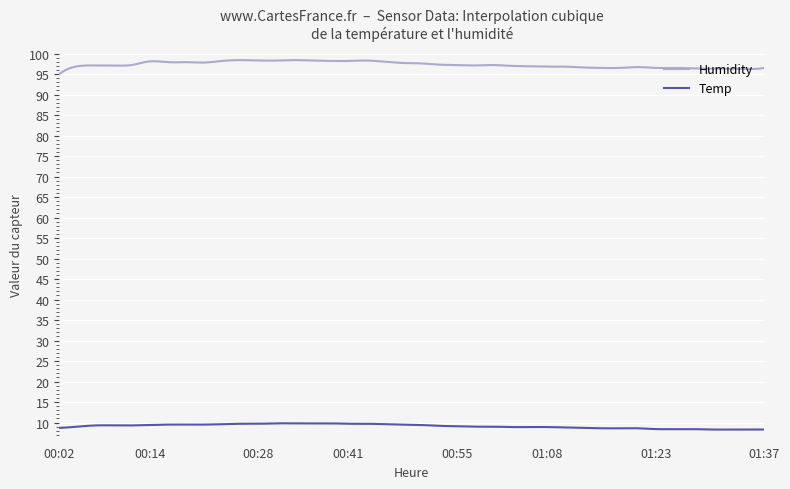

List the series in order of their peak value, lowest first.

Temp, Humidity